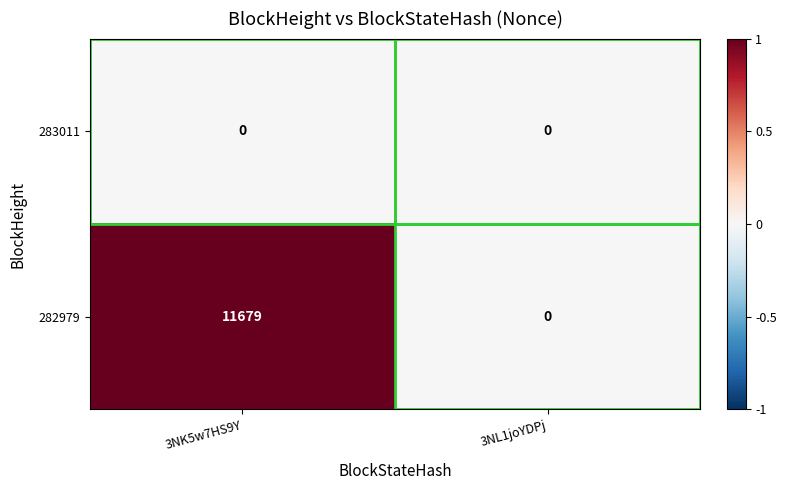

What is the maximum value shown in the chart?

11679